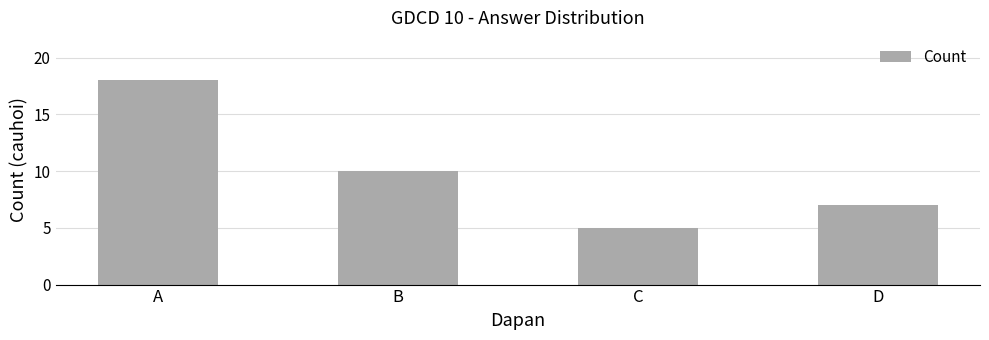

Reading left to right, extract all data points from this chart.

18	10	5	7